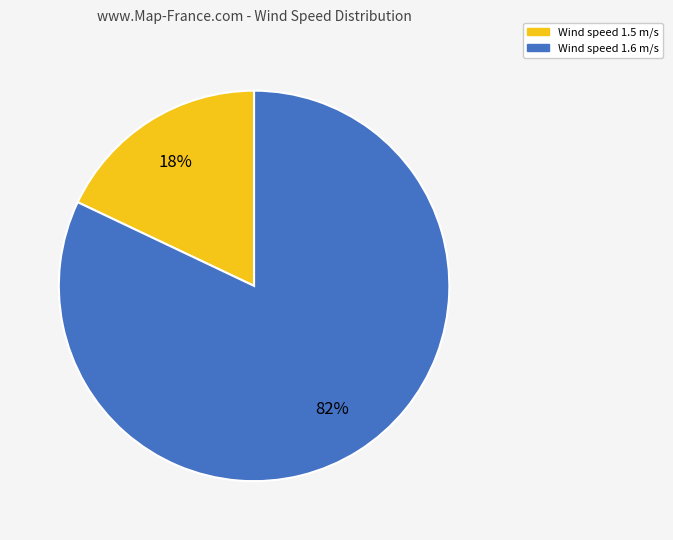

Does any single category account for the majority?

Yes